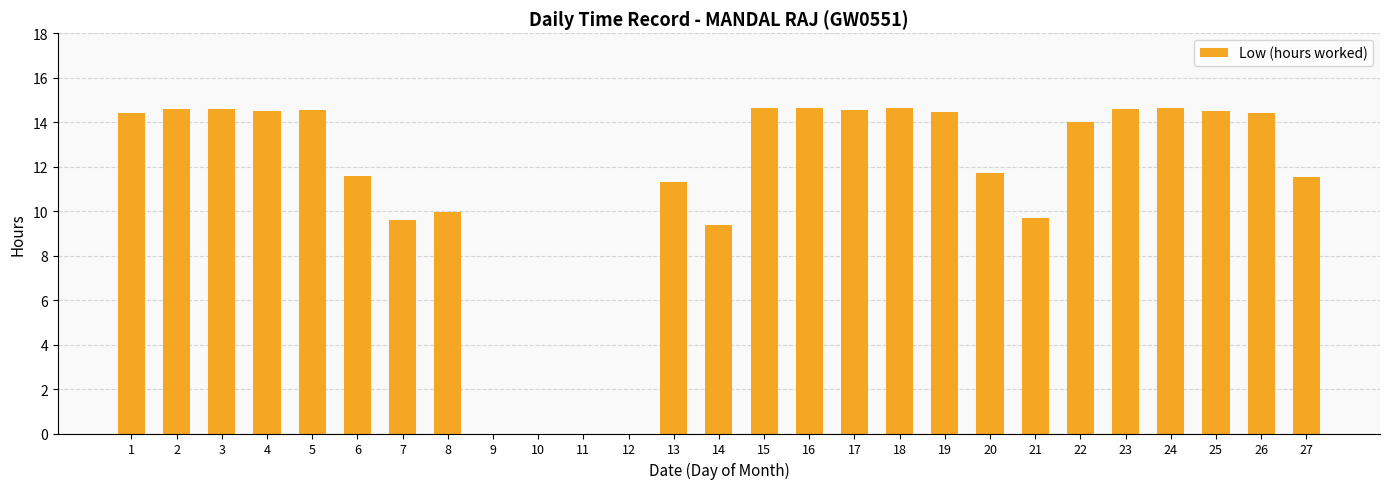

What is the ratio of the value at 27 to the value at 4?

0.8